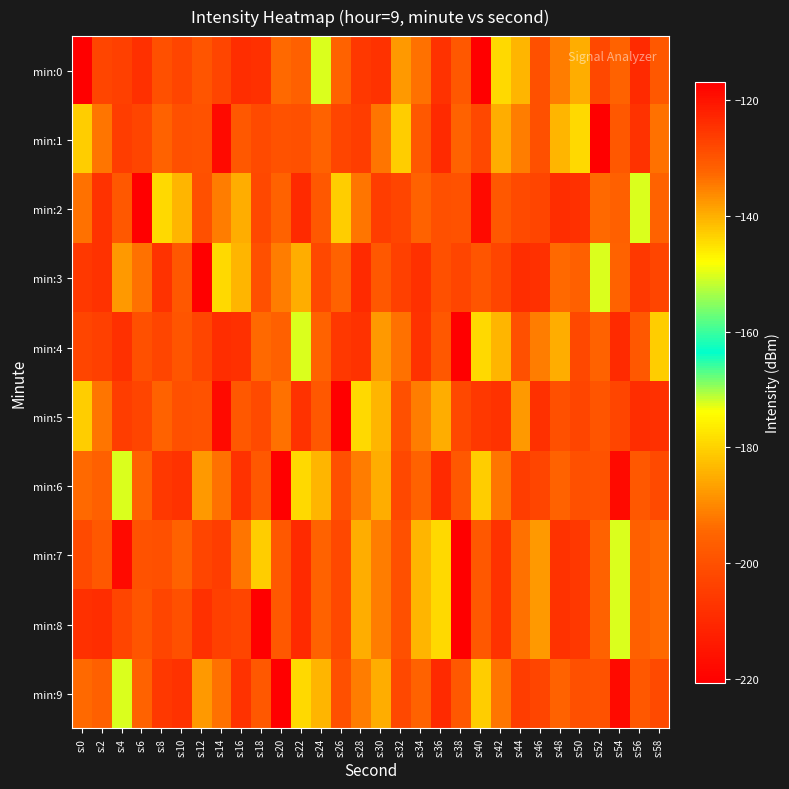

Which series changed the most between s:8 and s:46?

min:2